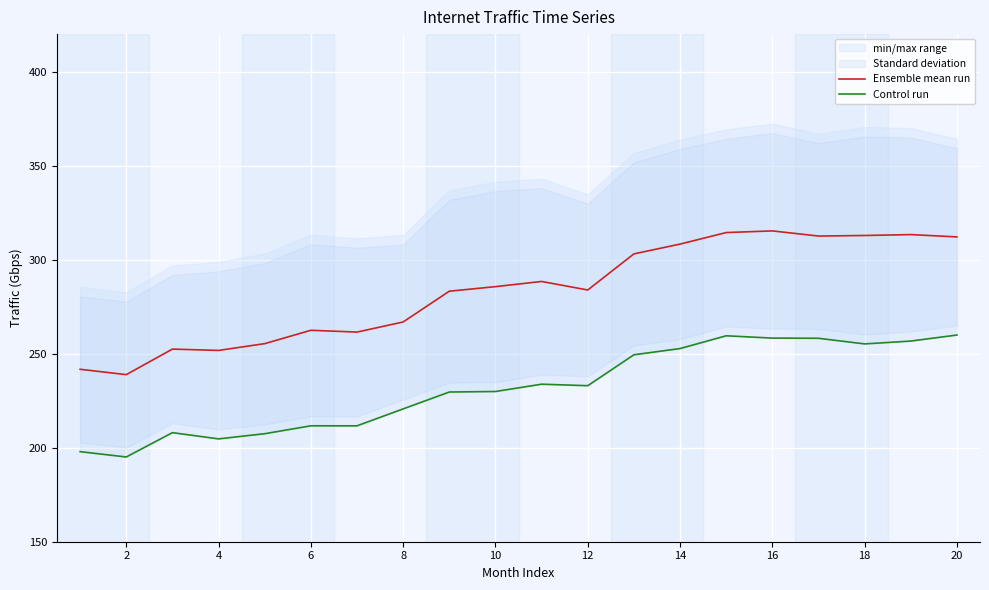

Which series has the widest spread of values?

Ensemble mean run